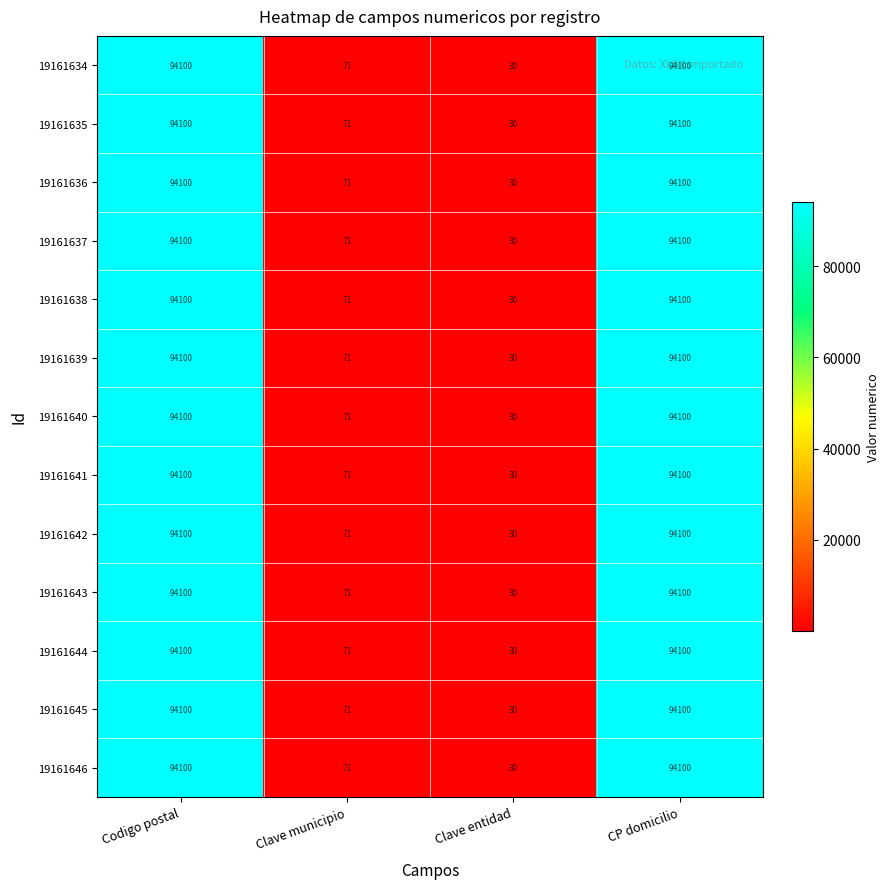

The value of 19161634 at Codigo postal is 136188. True or false?

False